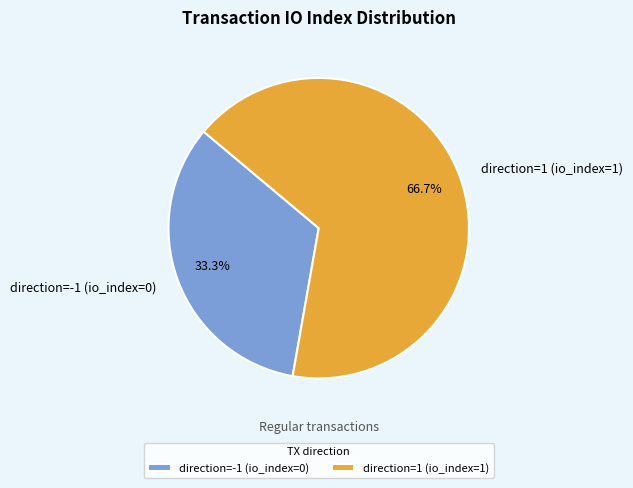

The direction=1 (io_index=1) slice represents 89% of the pie. True or false?

False